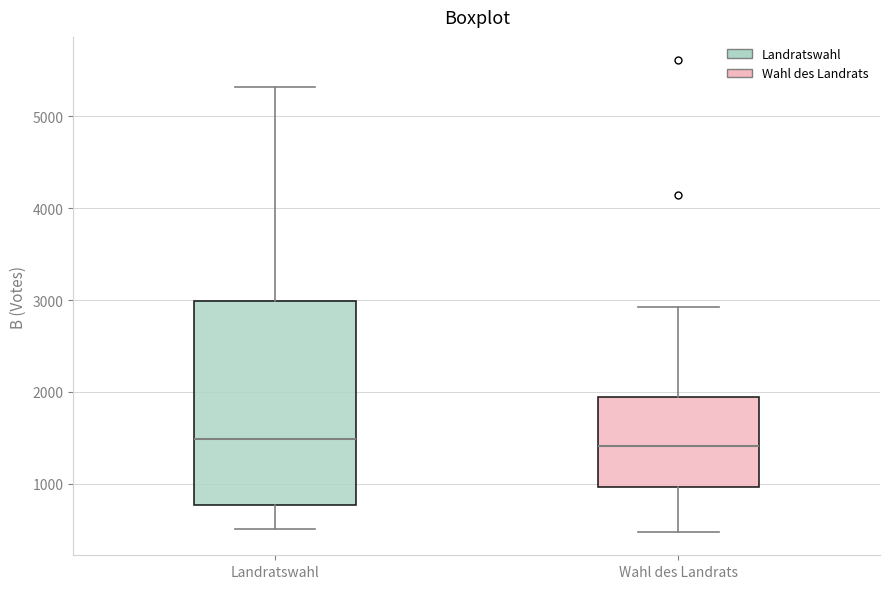

Reading left to right, transcribe this box plot: for each box, give where its median line is, the range the box spans, and where its two whiskers end, as read against the y-axis. The values are not printed on the chart, so give them approximately, as read against the axis.

Landratswahl: median 1500, box 800 to 3000, whiskers 500 to 5300
Wahl des Landrats: median 1400, box 1000 to 1900, whiskers 500 to 2900